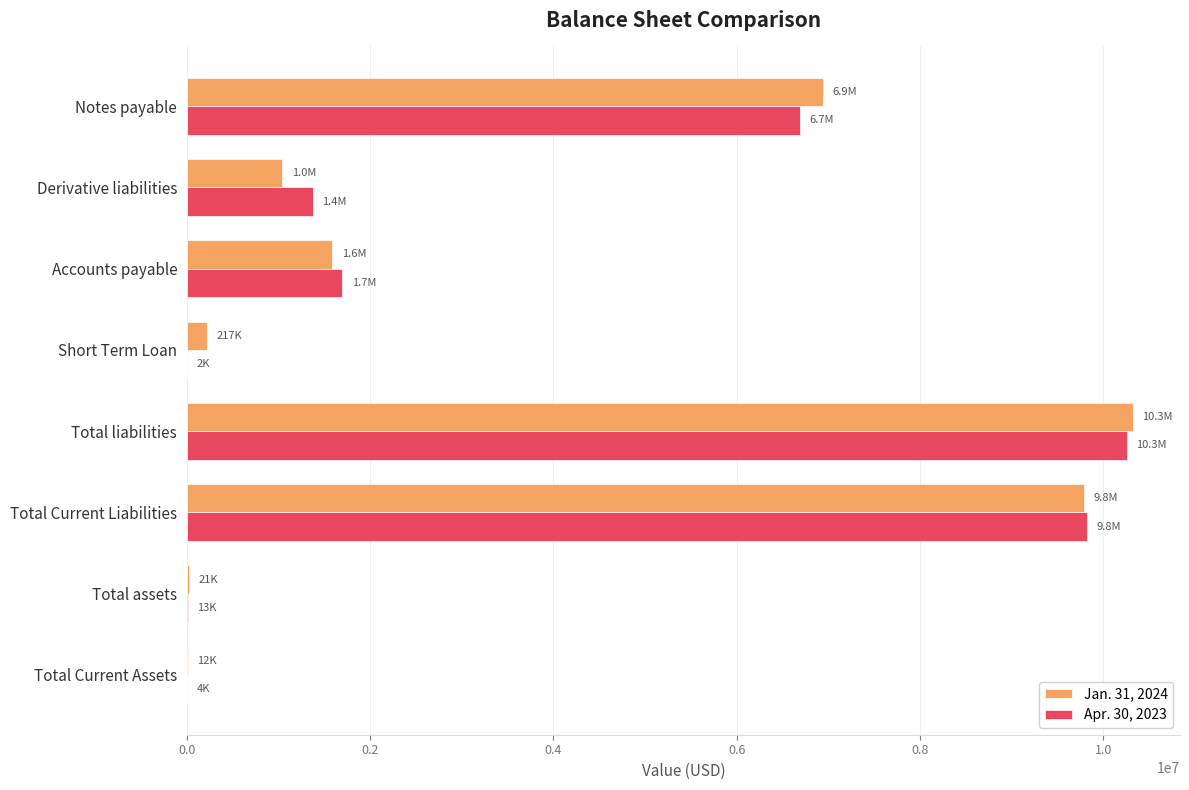

True or false: Jan. 31, 2024 has a value of 10322967 at Total liabilities.

True